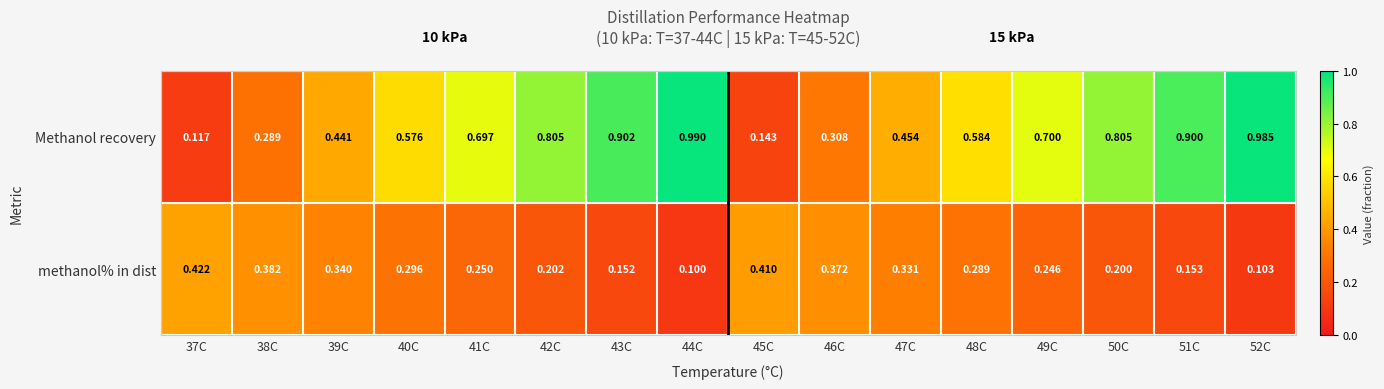

Which series has the largest total across all categories?

Methanol recovery